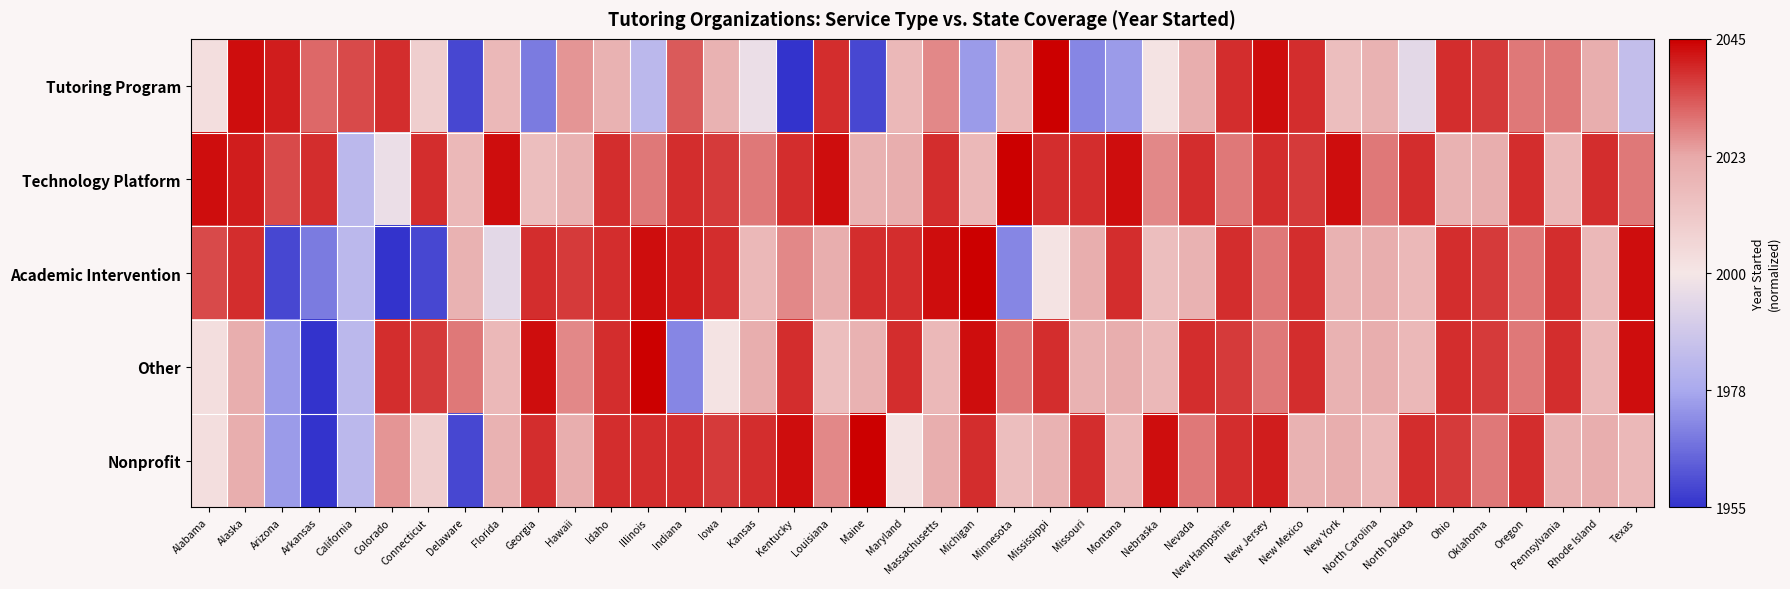

Rank the series at New Hampshire from lowest to highest value.

Technology Platform, Other, Tutoring Program, Academic Intervention, Nonprofit